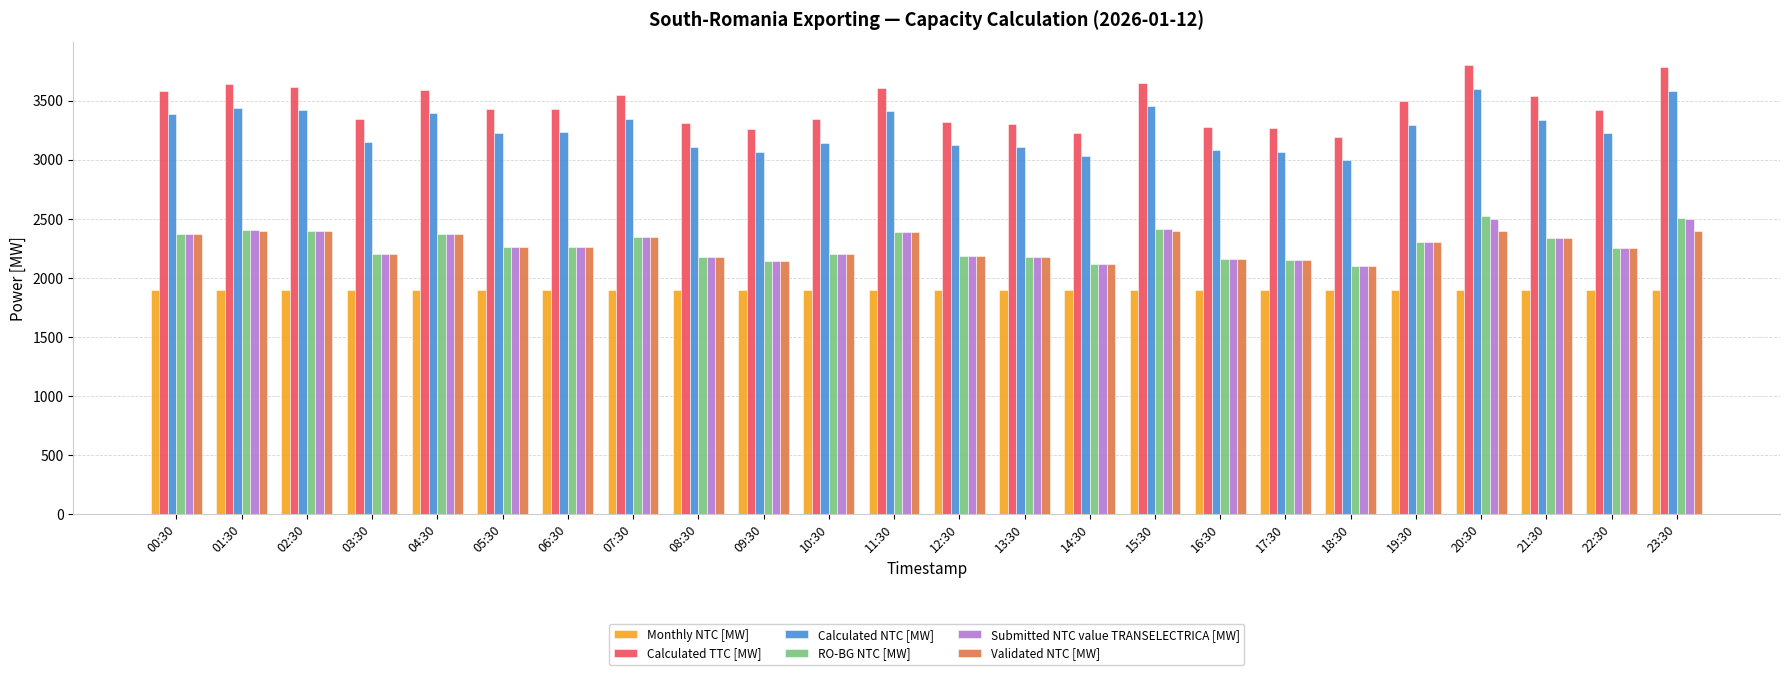

What is the total value across all series at 01:30?

16200